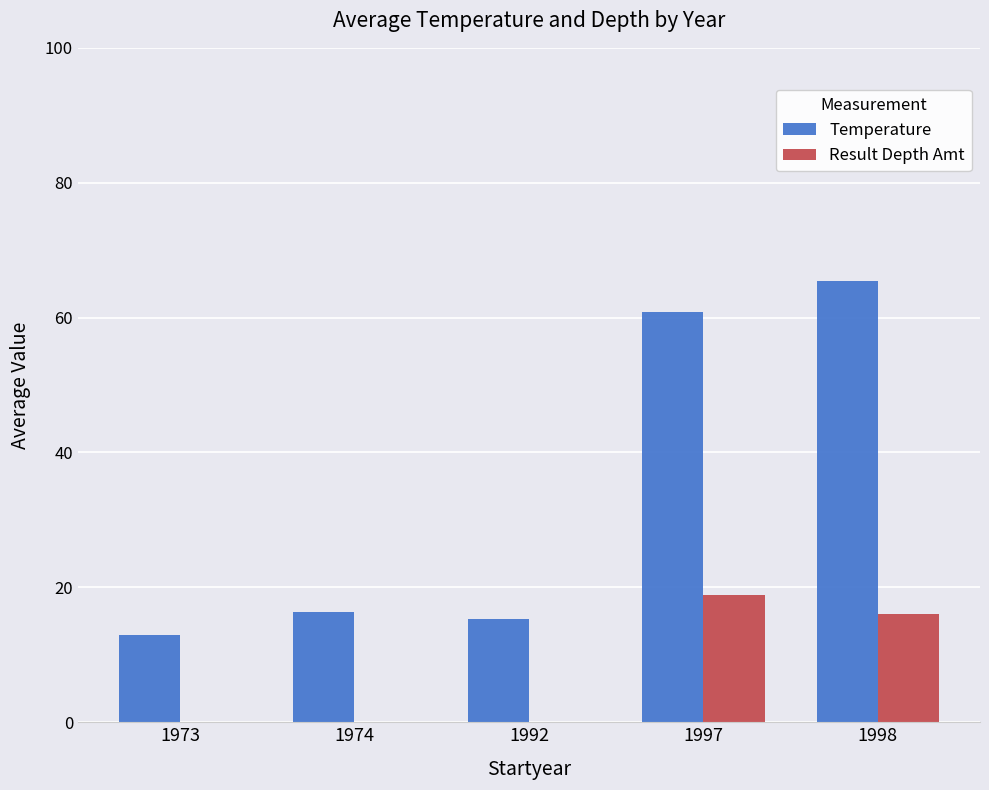

Which series has the largest range (max minus min)?

Temperature